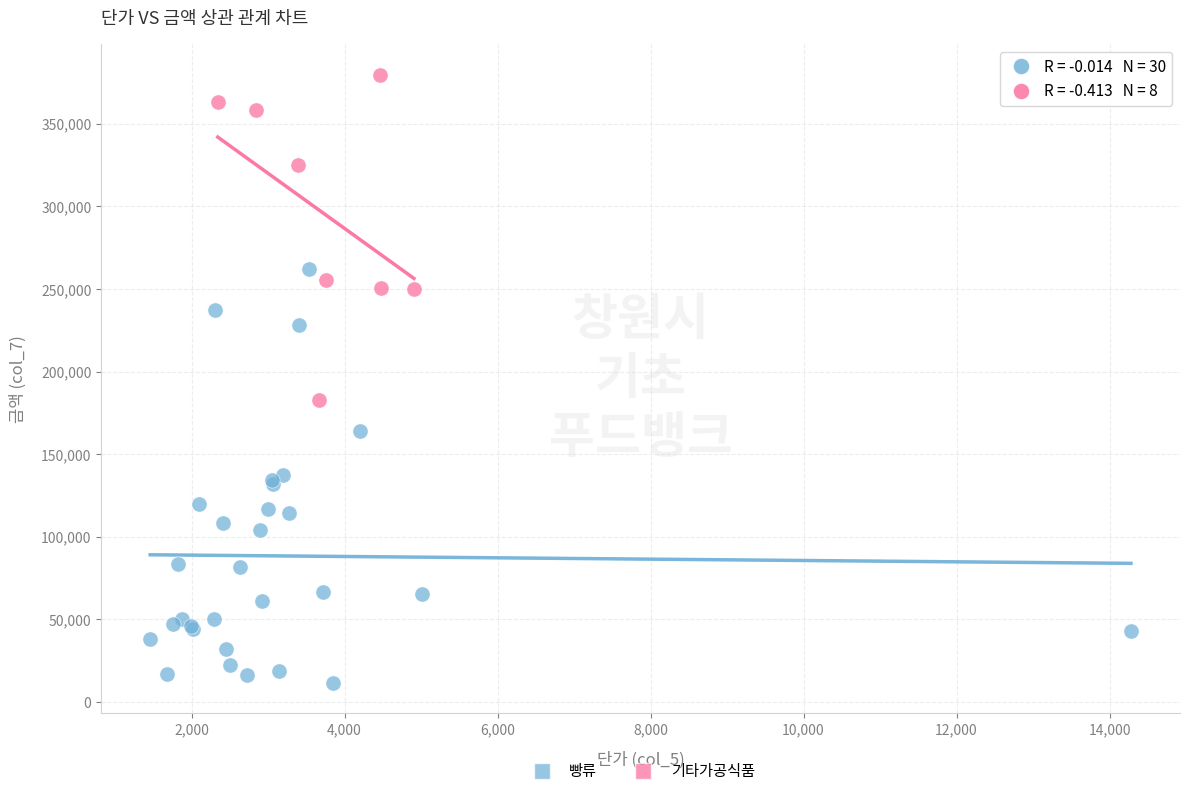

Which series has the widest spread of Y values?

빵류